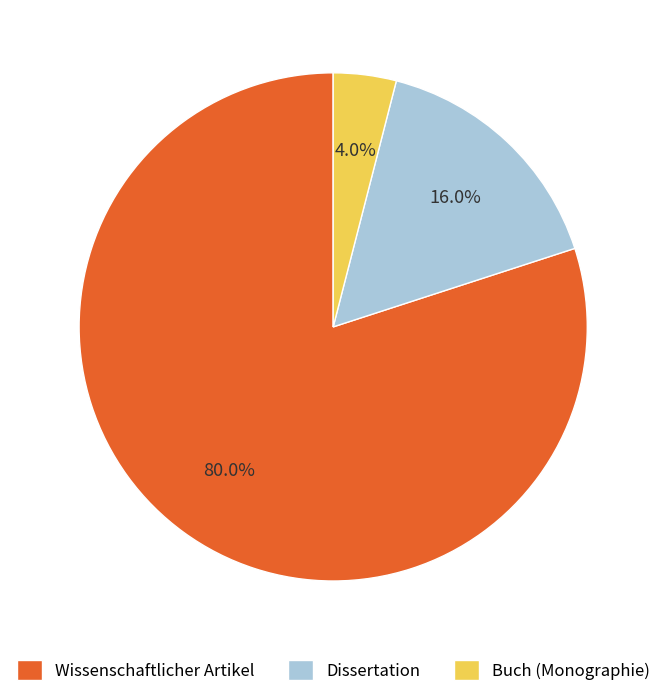

True or false: Buch (Monographie) accounts for 4% of the total.

True